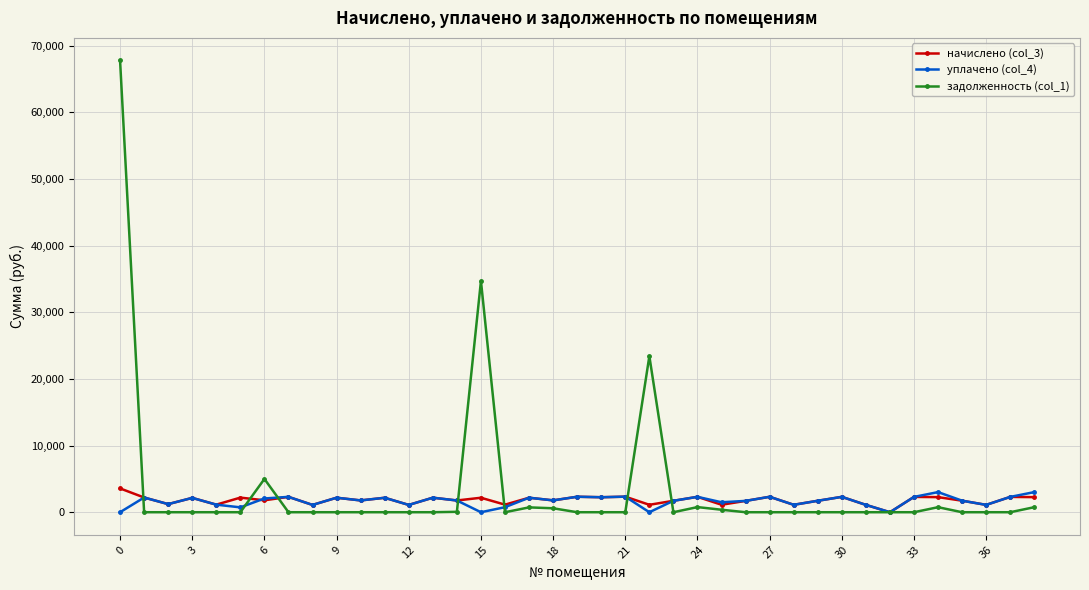

Is this an area chart (filled region under the line)?

No